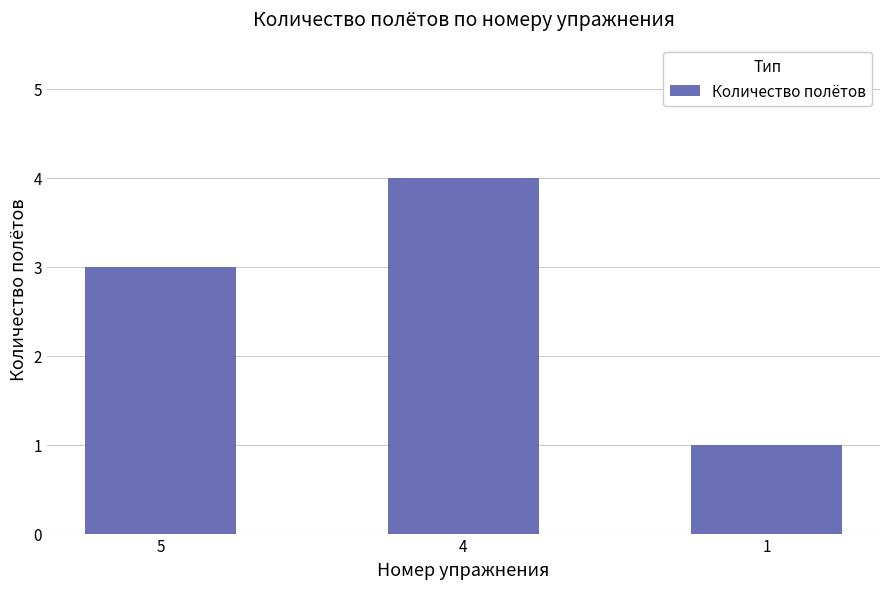

List the labels in order of value, largest first.

4, 5, 1